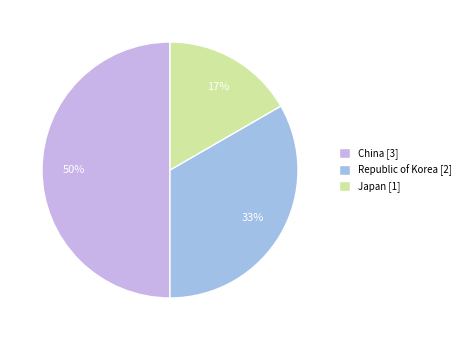

To the nearest percent, what portion does Republic of Korea [2] represent?

33%